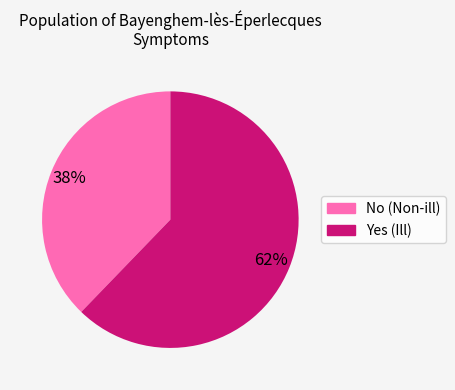

Rank the categories by value from lowest to highest.

No, Yes